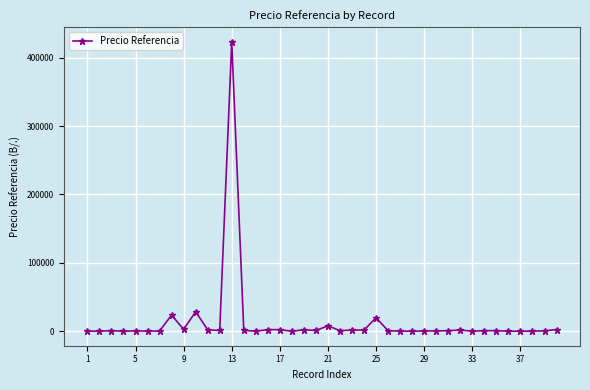

What is the difference between the maximum and second lowest values?

422947.3